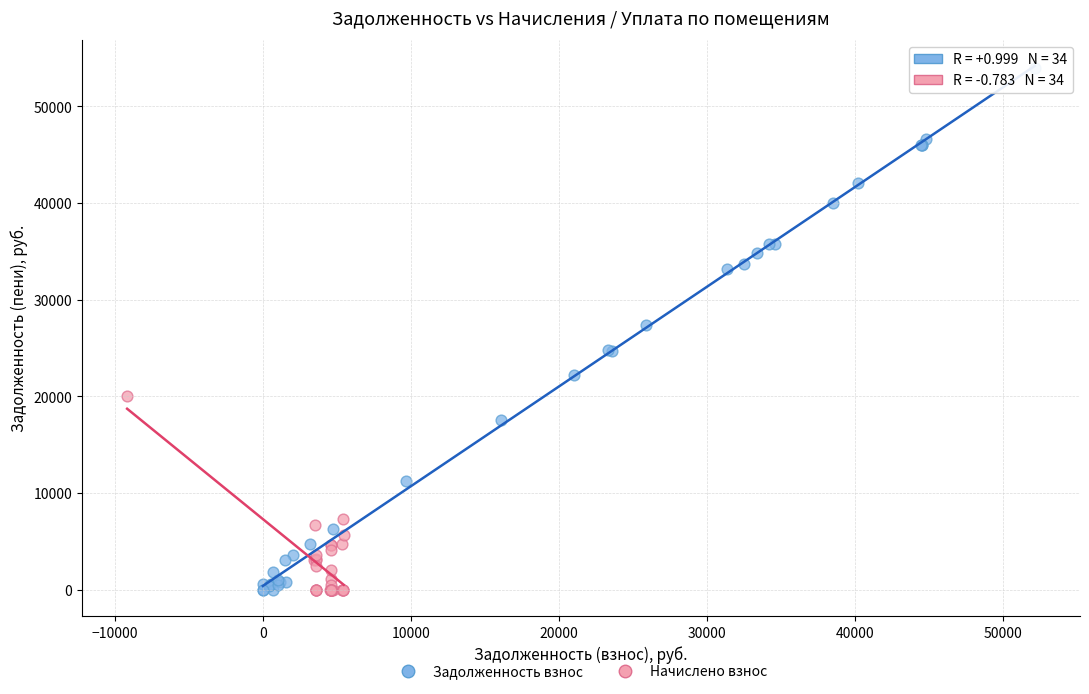

Which series has the widest spread of Y values?

Задолженность взнос